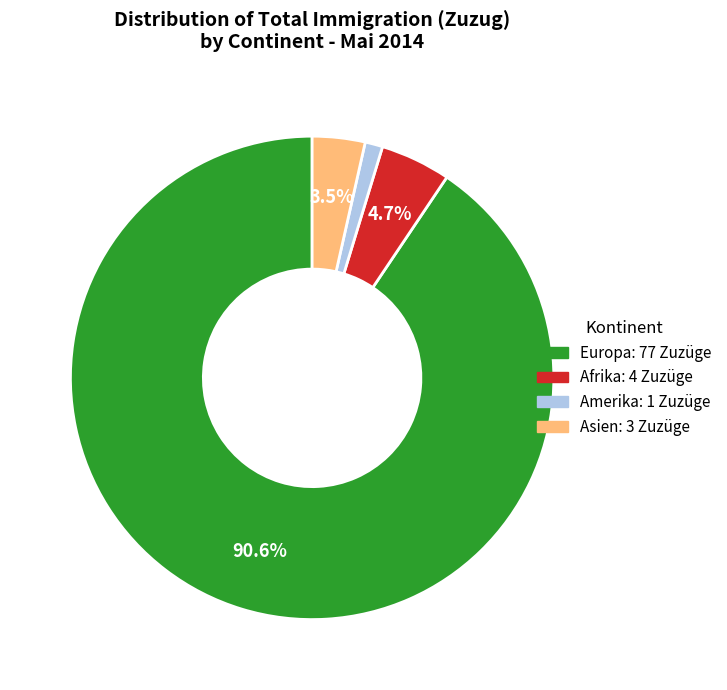

Is there any slice that represents more than half of the pie?

Yes